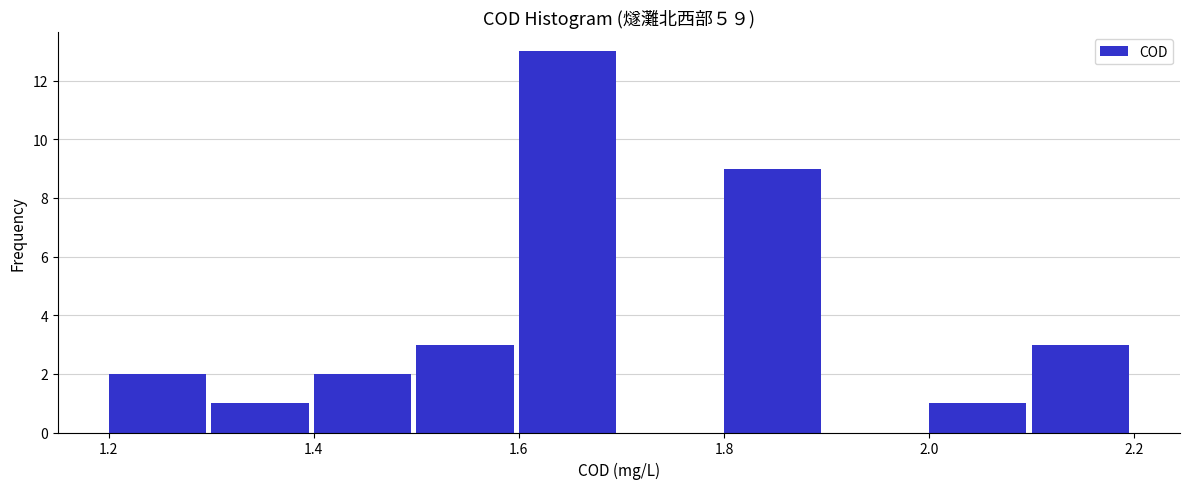

Reading left to right, transcribe this chart: for each bar, give the range it covers on the x-axis and its height. The values are not printed on the chart, so give them approximately, as read against the axis.

1.2 to 1.3: 2
1.3 to 1.4: 1
1.4 to 1.5: 2
1.5 to 1.6: 3
1.6 to 1.7: 13
1.7 to 1.8: 0
1.8 to 1.9: 9
1.9 to 2.0: 0
2.0 to 2.1: 1
2.1 to 2.2: 3